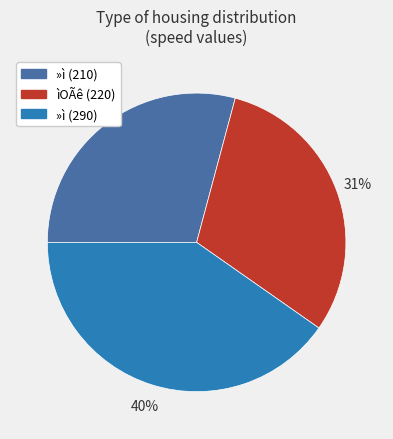

Is there any slice that represents more than half of the pie?

No